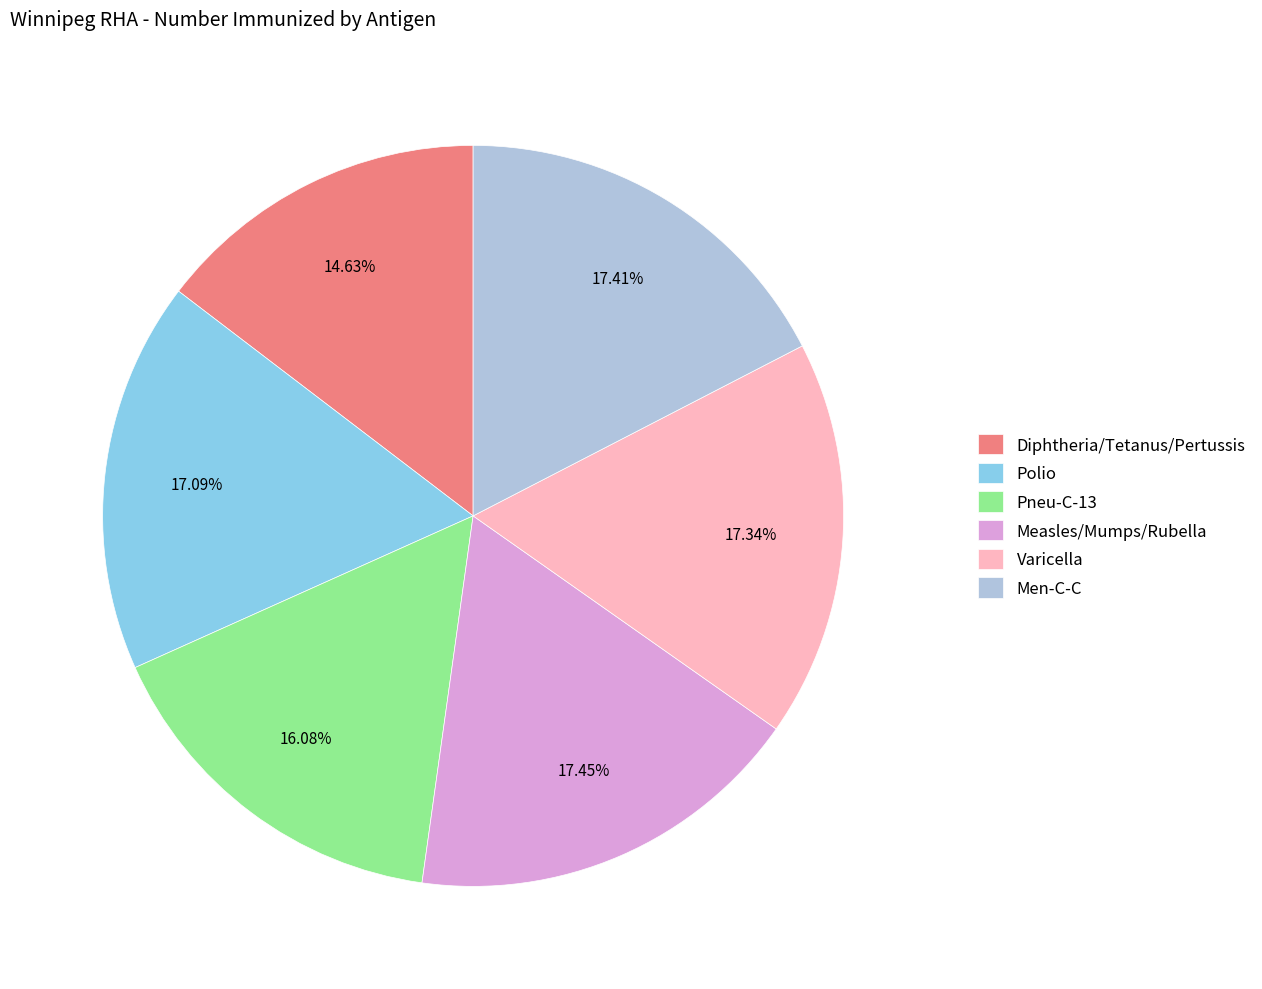

Is there any slice that represents more than half of the pie?

No